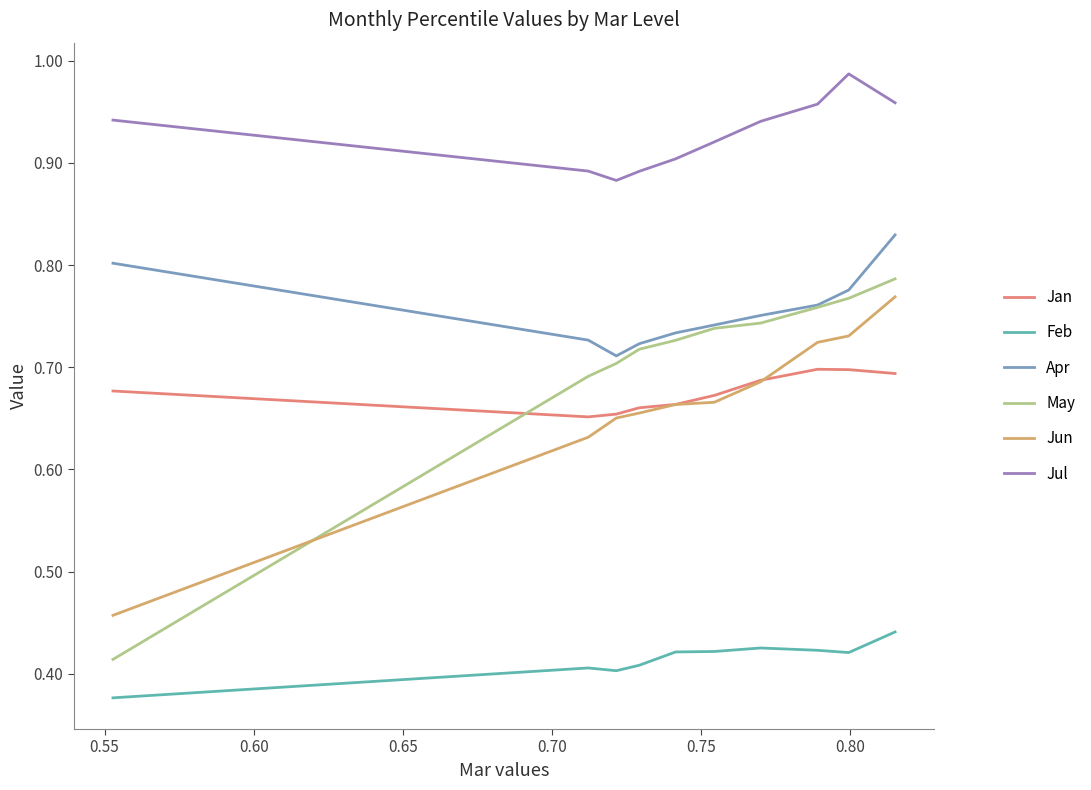

Which series has the widest spread of values?

May